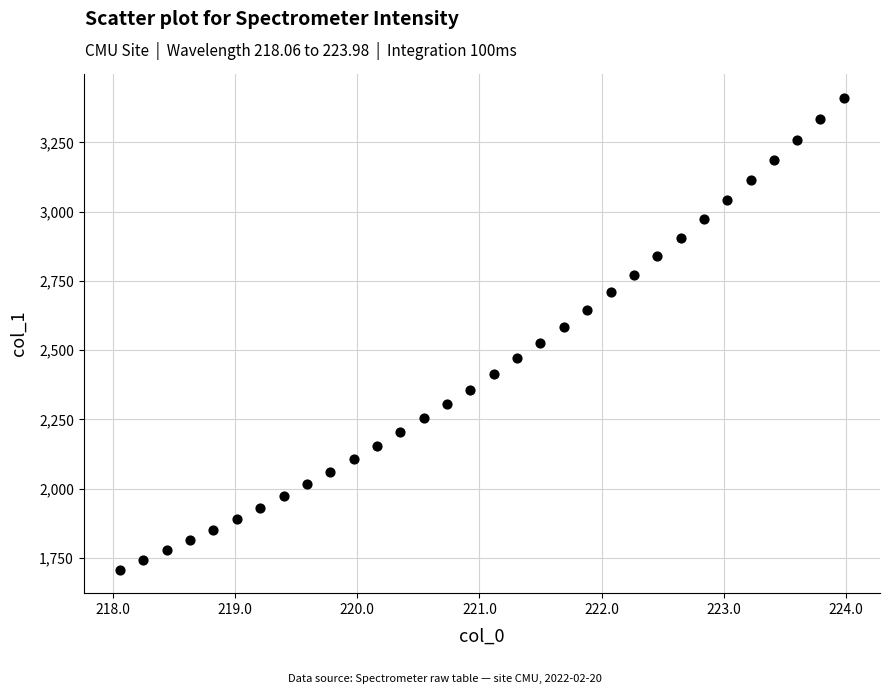

What is the range of Y values (max minus min)?

1703.4